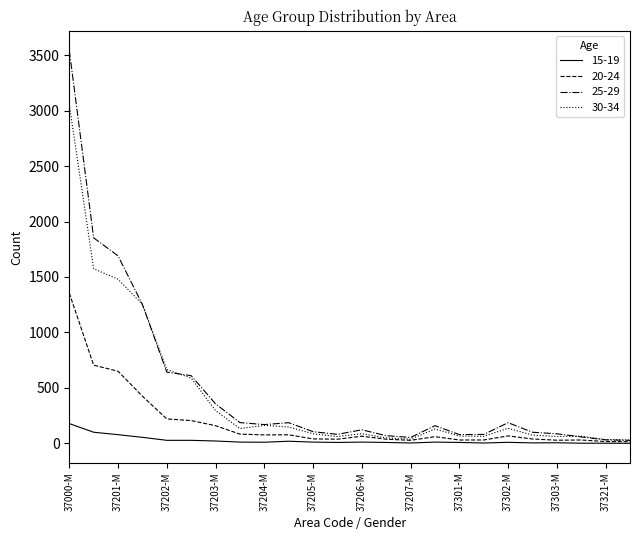

What is the maximum value shown in the chart?

3543